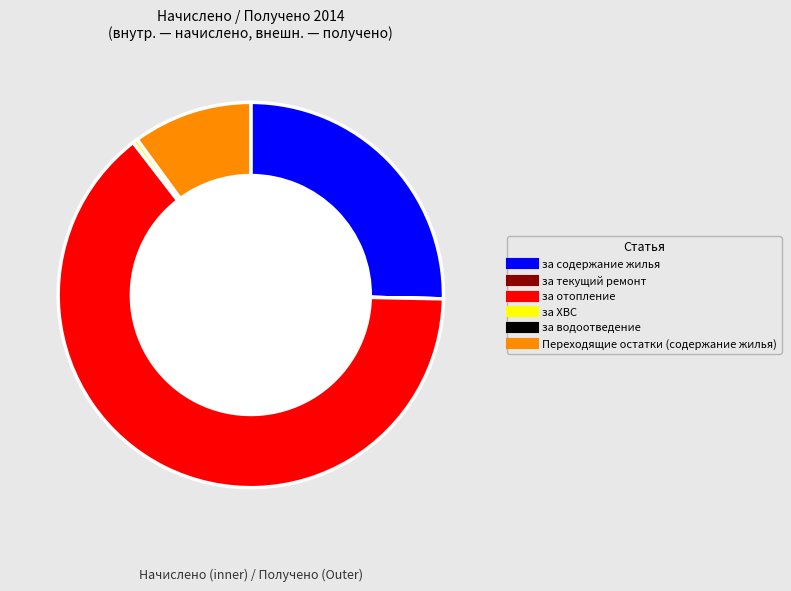

The за отопление slice represents 52% of the pie. True or false?

False